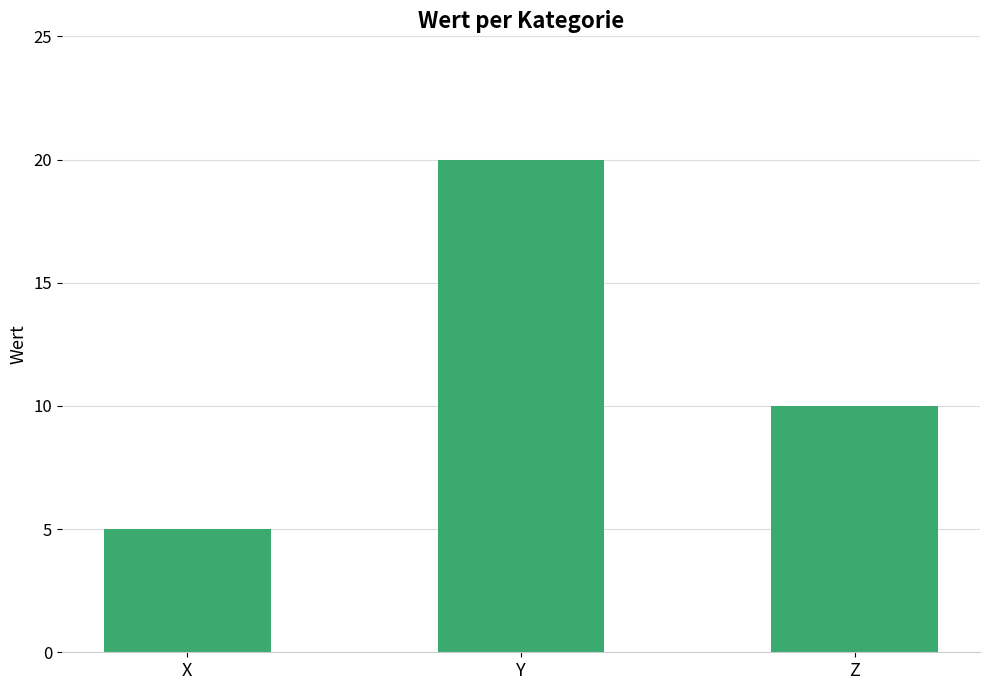

Does the chart contain any negative values?

No